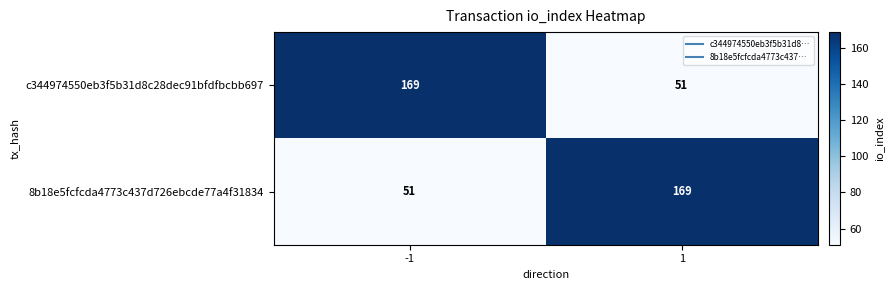

Rank the categories by c344974550eb3f5b31d8c28dec91bfdfbcbb697 value from highest to lowest.

-1, 1